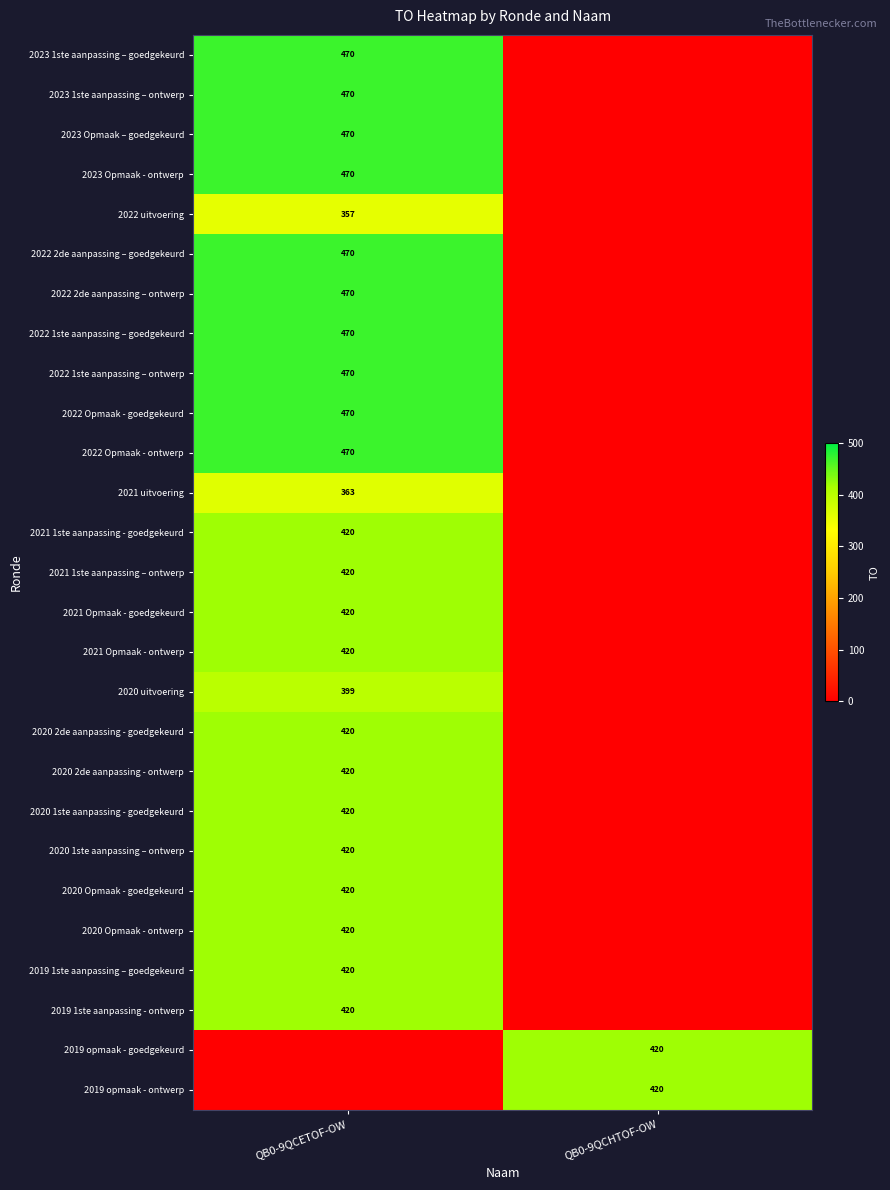

At how many categories does at least one series exceed 292?

2